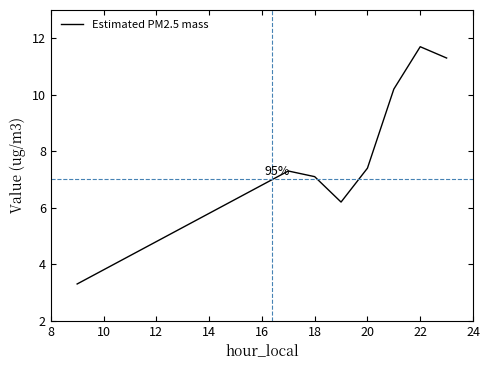

How many interior local valleys (lower than both neighbors) does the data have?

1